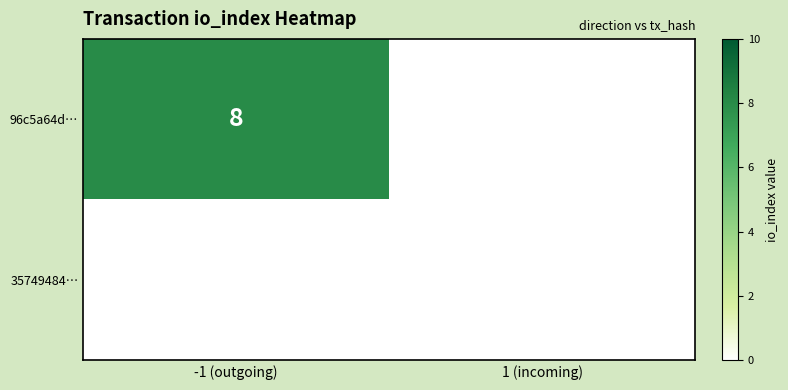

Which category has the highest value across all series?

-1 (outgoing)